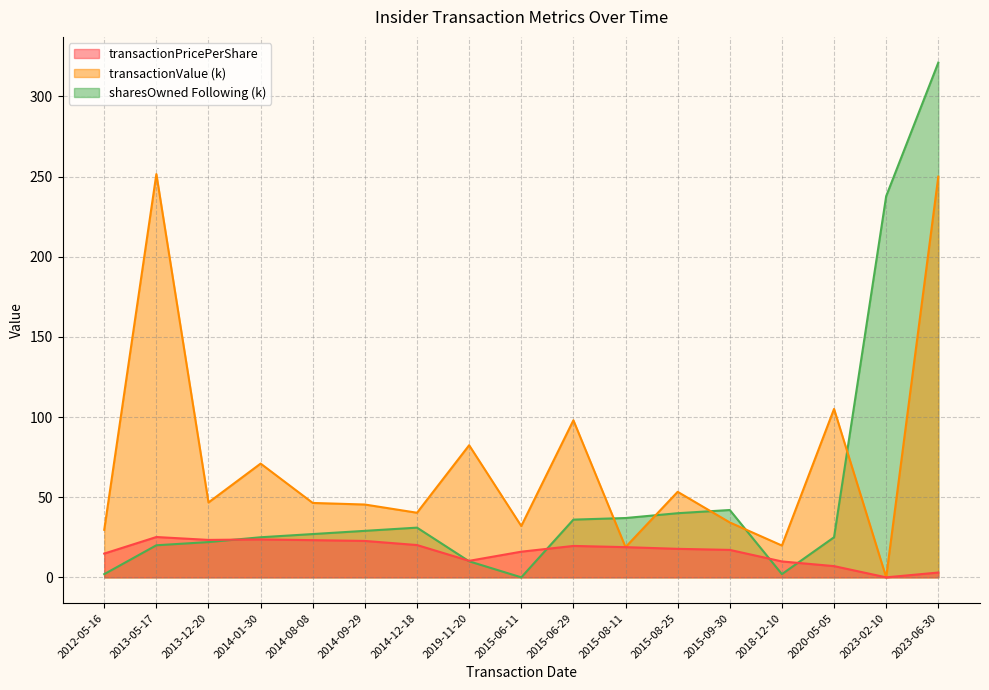

Where is the first local maximum for sharesOwnedFollowingTransaction?

2014-12-18